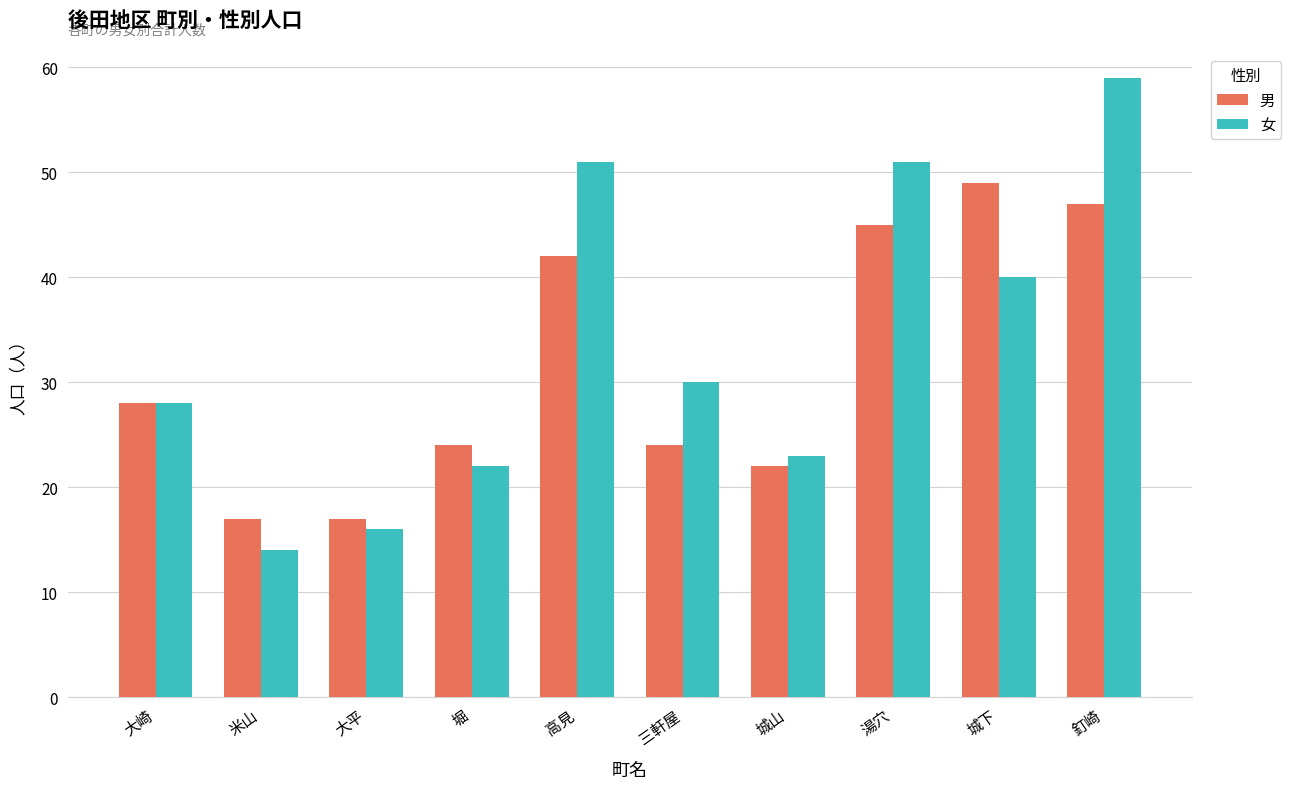

List the series in order of their peak value, lowest first.

男, 女